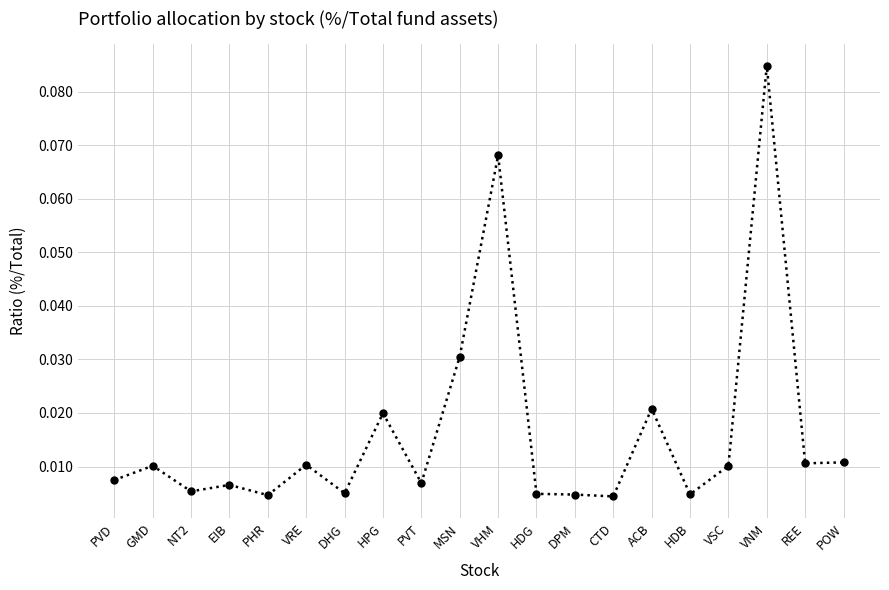

What is the label of the 7th point from the left?

DHG